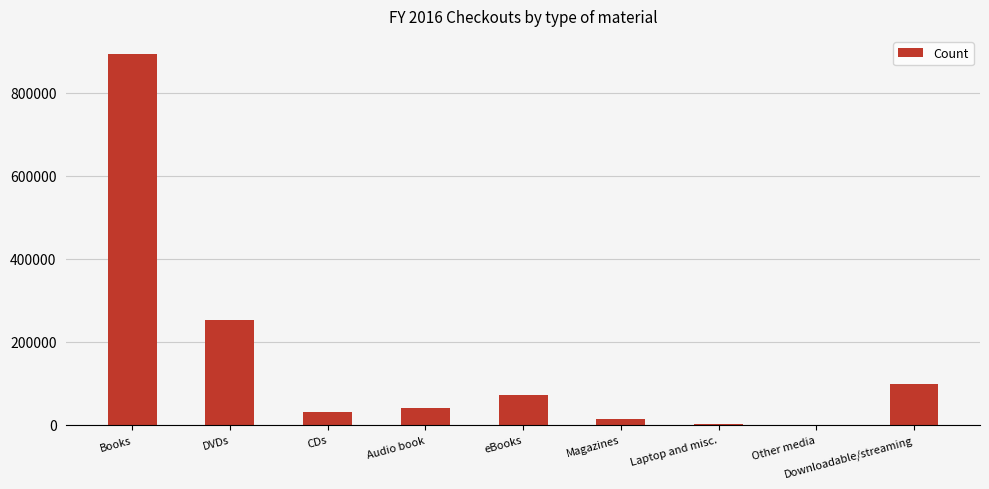

What is the maximum value shown in the chart?

892881